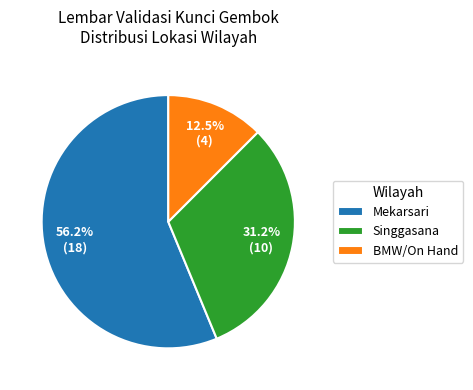

Is it true that Mekarsari is 62% of the pie?

False